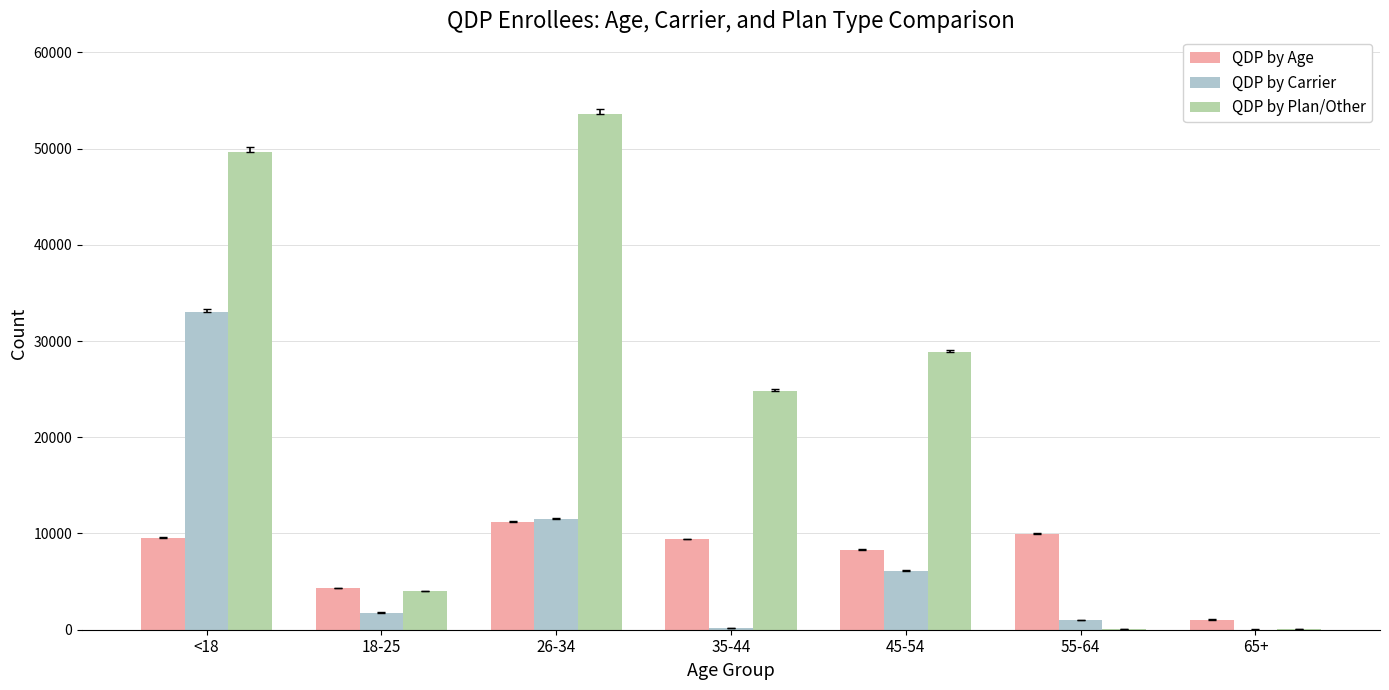

Between 18-25 and 45-54, which series saw the biggest shift?

QDP by Plan/Other